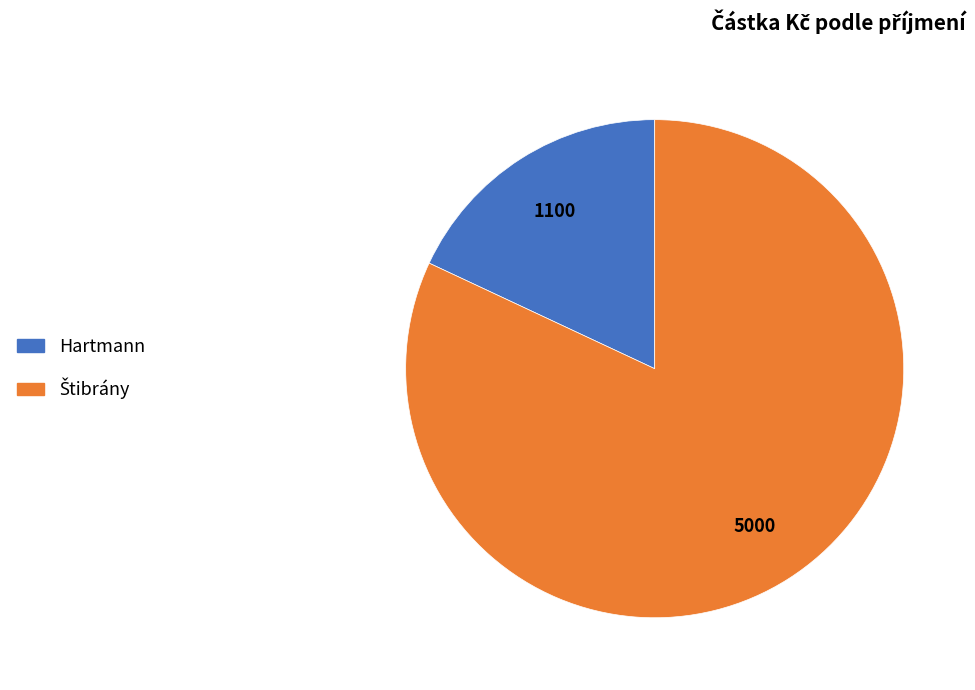

Is it true that Hartmann is 4% of the pie?

False